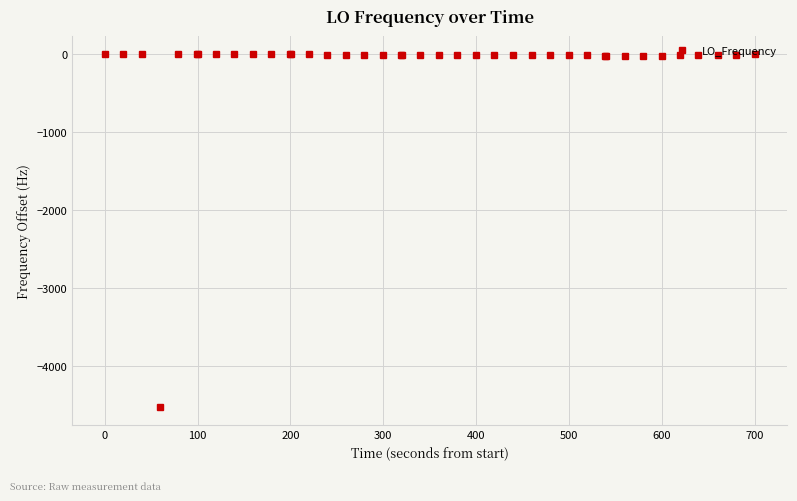

What is the sum of all values?

-5061.0